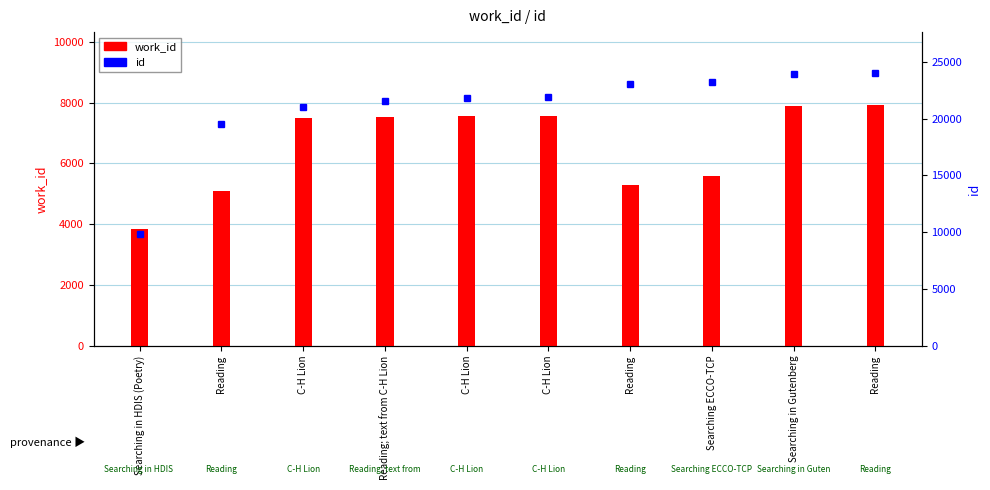

Which series changed the most between C-H Lion and Reading; text from C-H Lion?

id